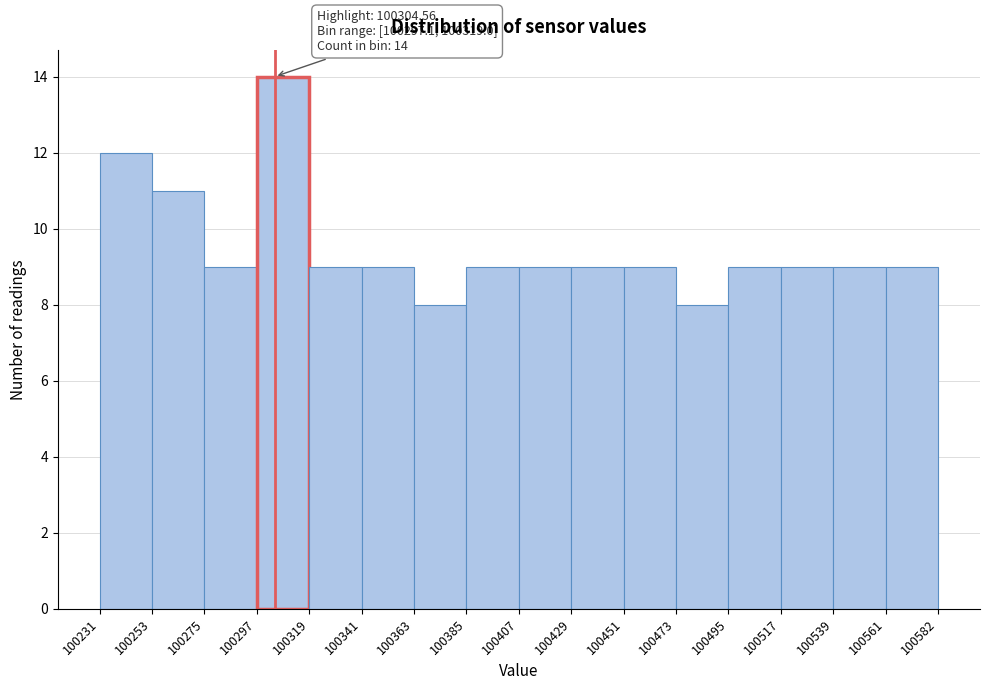

Over which range of the x-axis is the bar tallest?

100297 to 100319